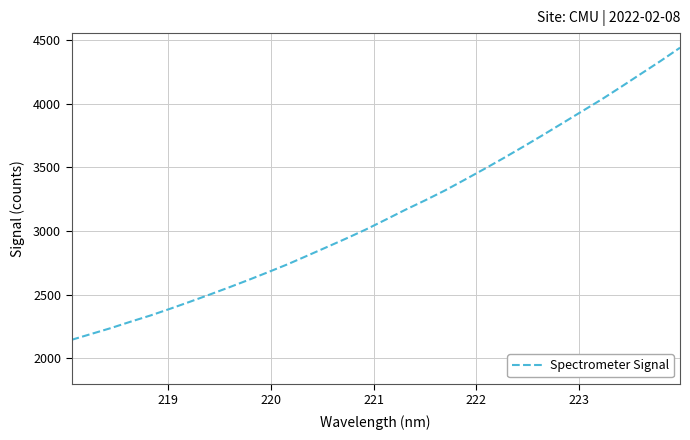

Does the chart have visible grid lines?

Yes